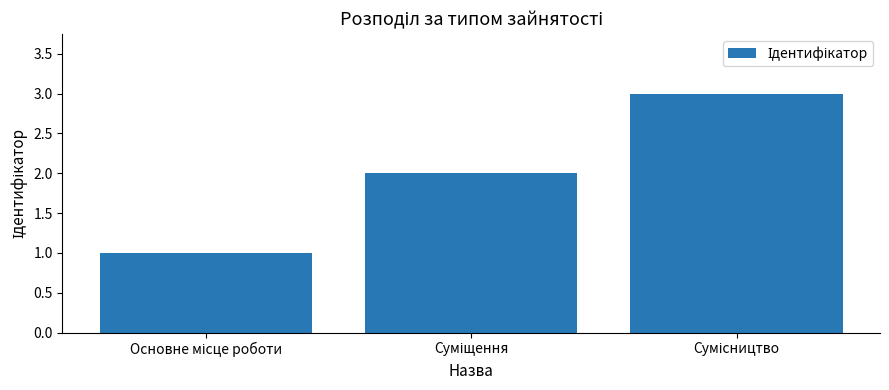

What is the greatest value displayed?

3